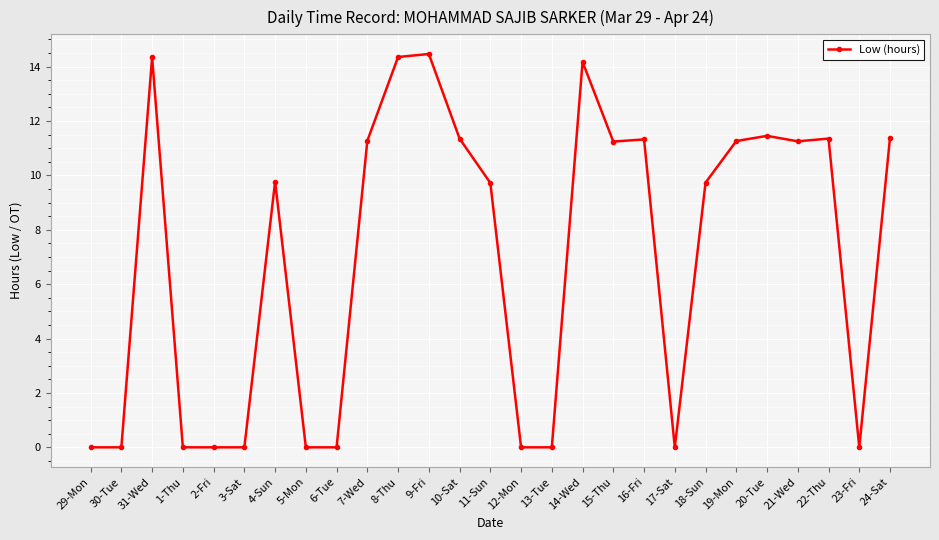

True or false: there are more than 2 points higher than both neighbors.

True